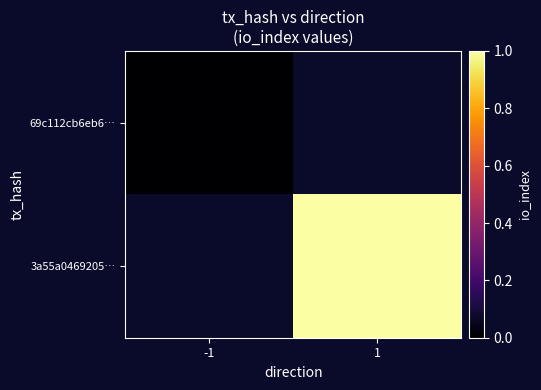

Which category has the highest value across all series?

1